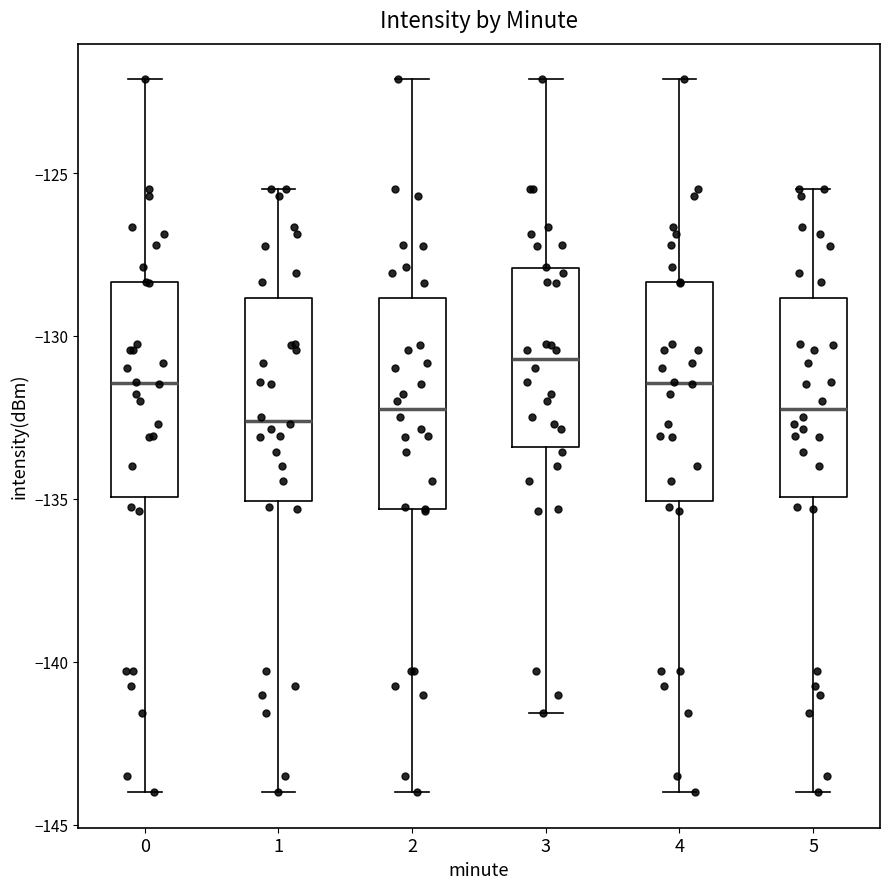

Where is the lower edge of the box at x = 0 on the y-axis? The values are not printed on the chart, so give them approximately, as read against the axis.

-135.0